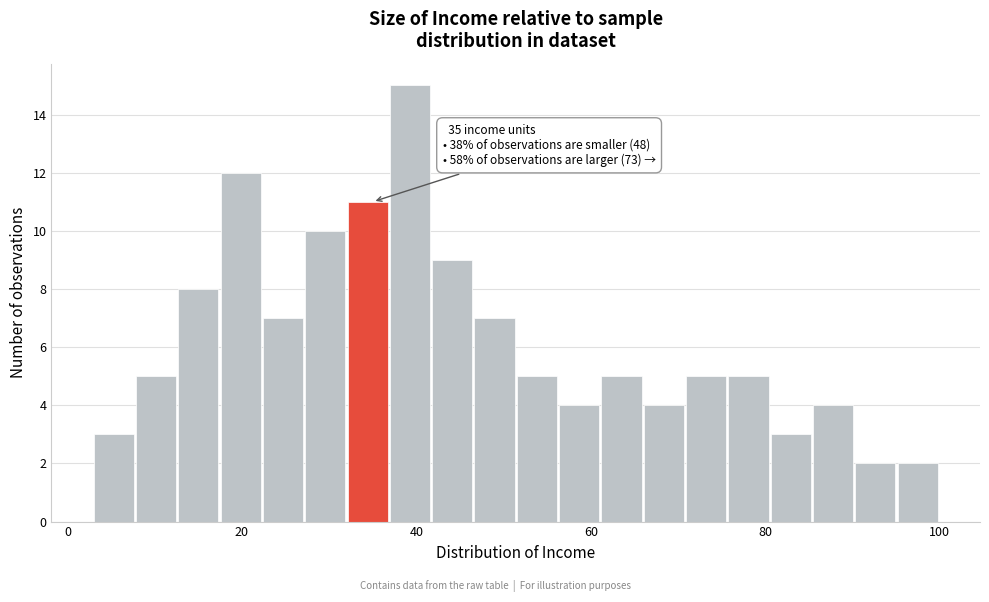

Around what value on the x-axis is the tallest bar? Give the approximate position of its centre, as read against the axis.

40